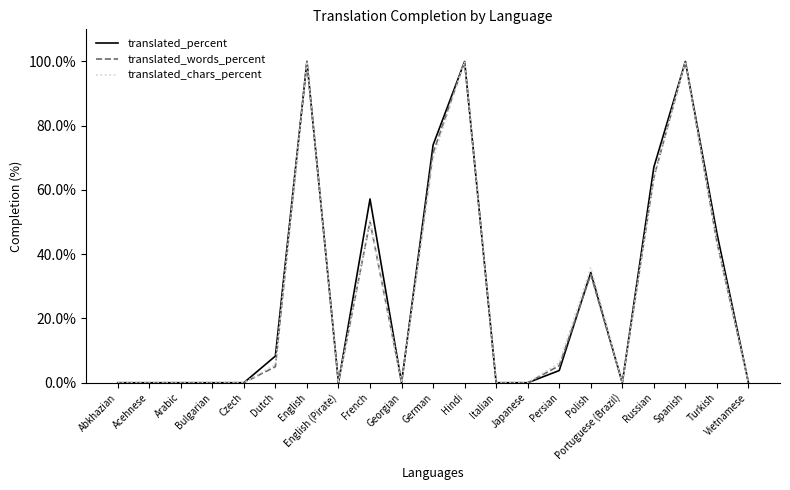

What position from the right is Arabic?

19